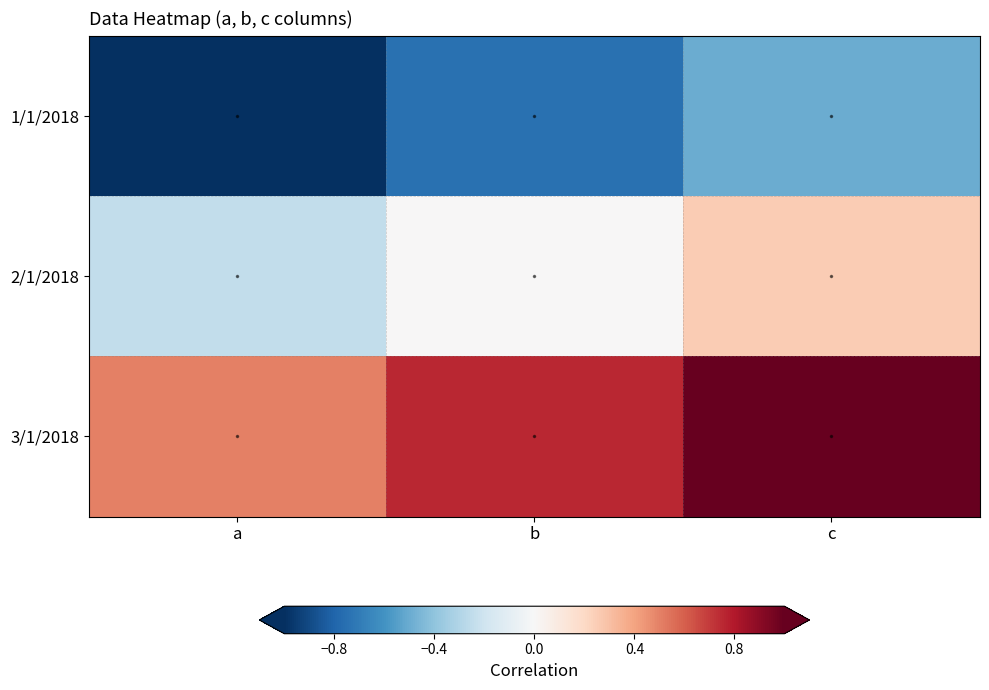

At which category is the sum across all series the highest?

c